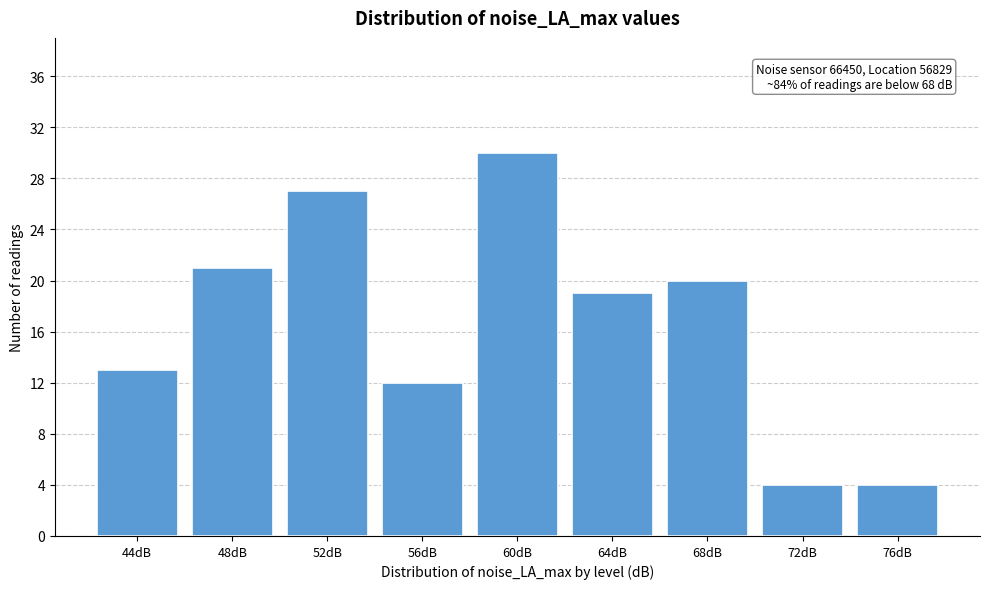

Reading left to right, extract all data points from this chart.

13	21	27	12	30	19	20	4	4